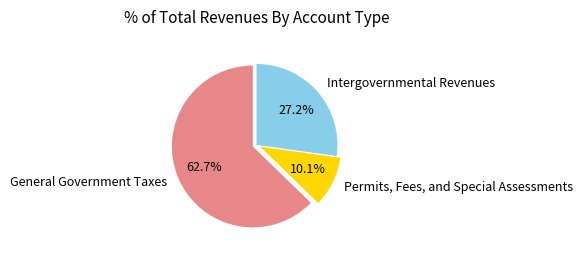

What percentage is the Intergovernmental Revenues slice, to the nearest percent?

27%